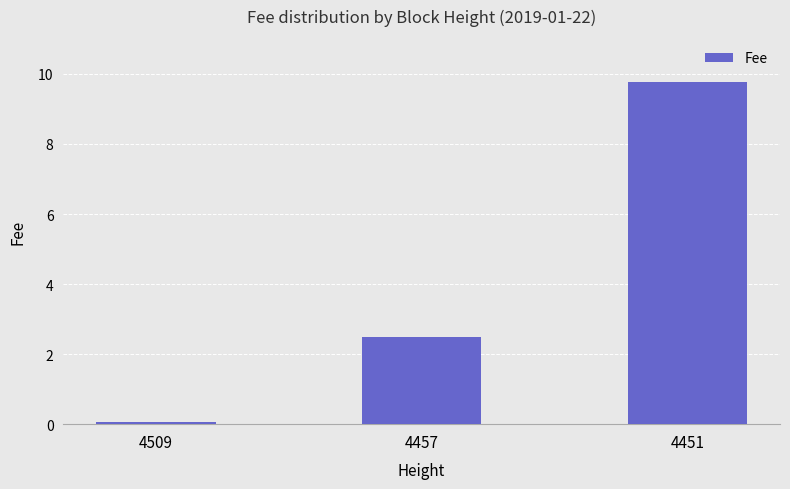

True or false: the data shows 6.4 at 4451.

False